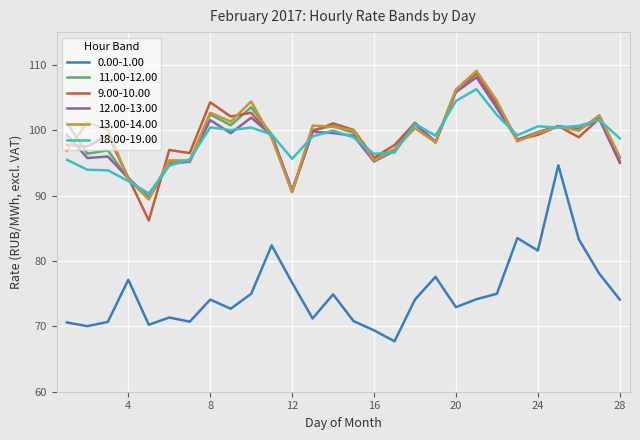

What is the highest value of the 0.00-1.00 series?

94.6